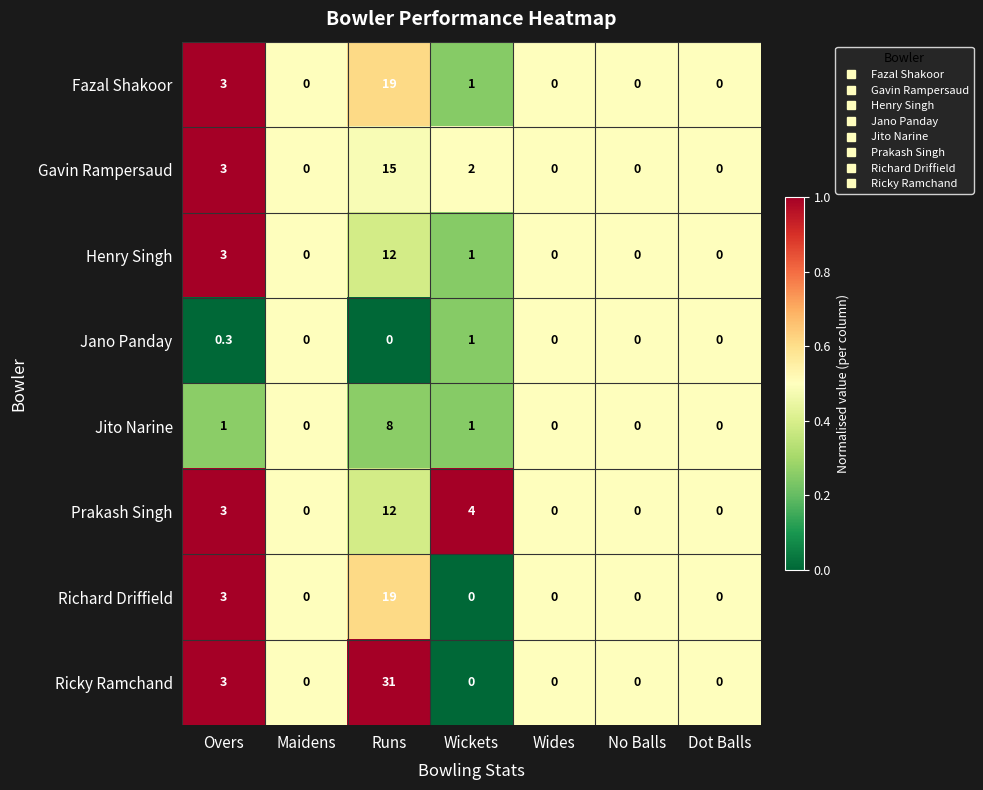

At which category is the sum across all series the highest?

Runs